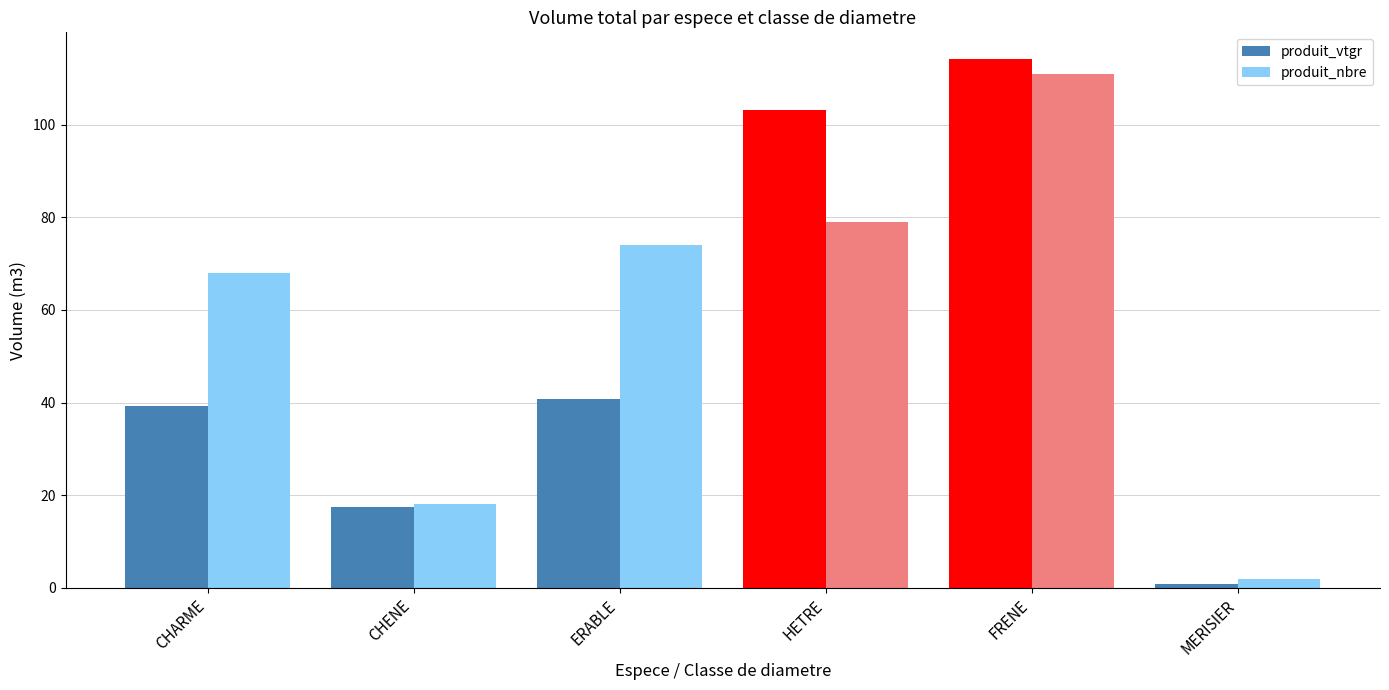

What is the sum of the produit_vtgr values at ERABLE and CHARME?

80.0